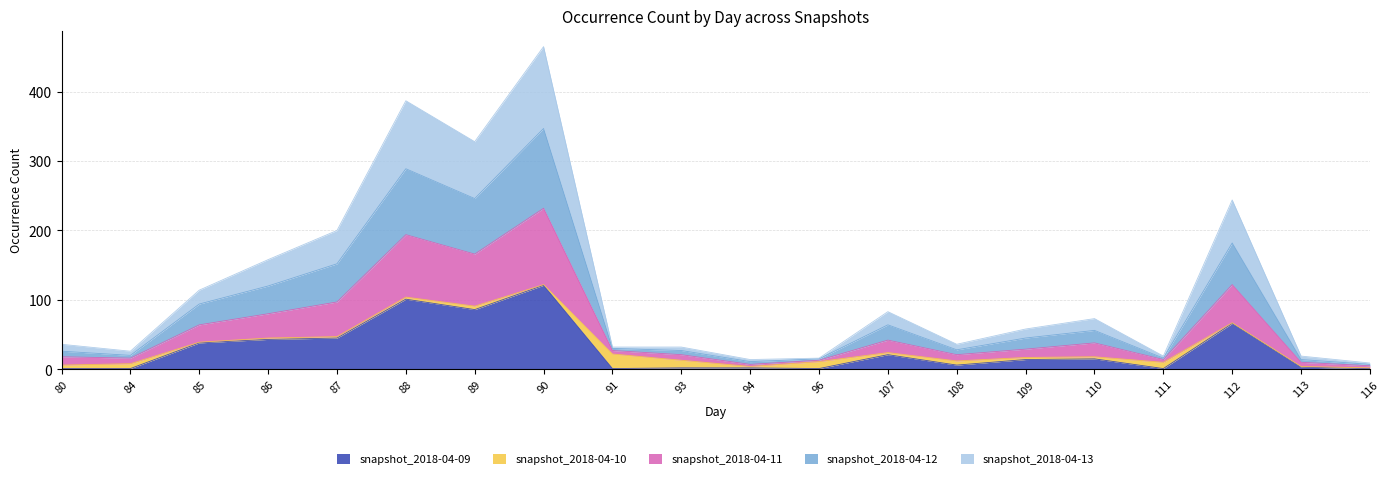

Is the value of snapshot_2018-04-11 at 91 greater than the value of snapshot_2018-04-12 at 96?

Yes